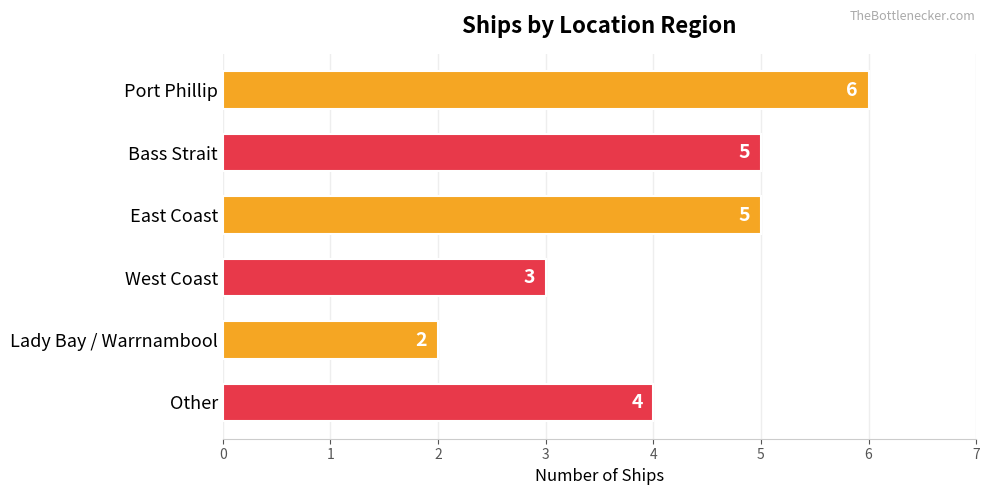

Reading top to bottom, extract all data points from this chart.

Port Phillip=6	Bass Strait=5	East Coast=5	West Coast=3	Lady Bay / Warrnambool=2	Other=4